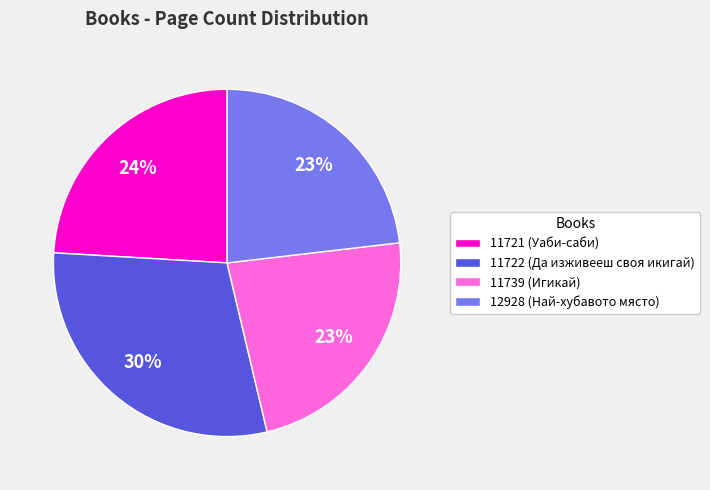

Which slice is the largest?

11722